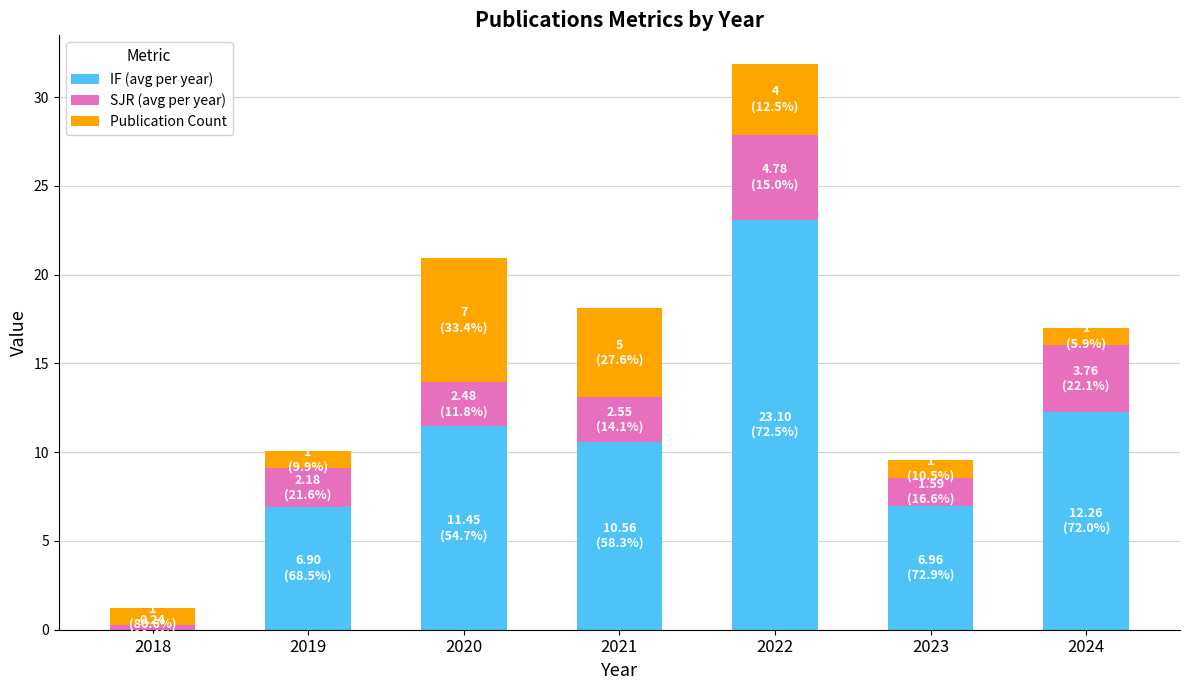

How many categories are shown in the chart?

7